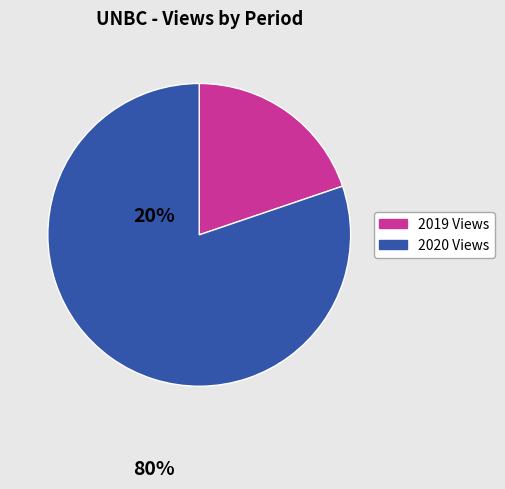

Is there any slice that represents more than half of the pie?

Yes